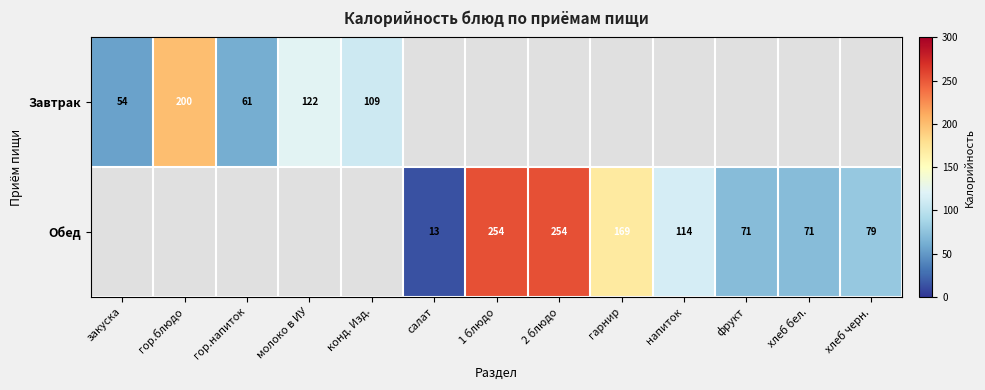

True or false: Обед has a value of 169 at гарнир.

True